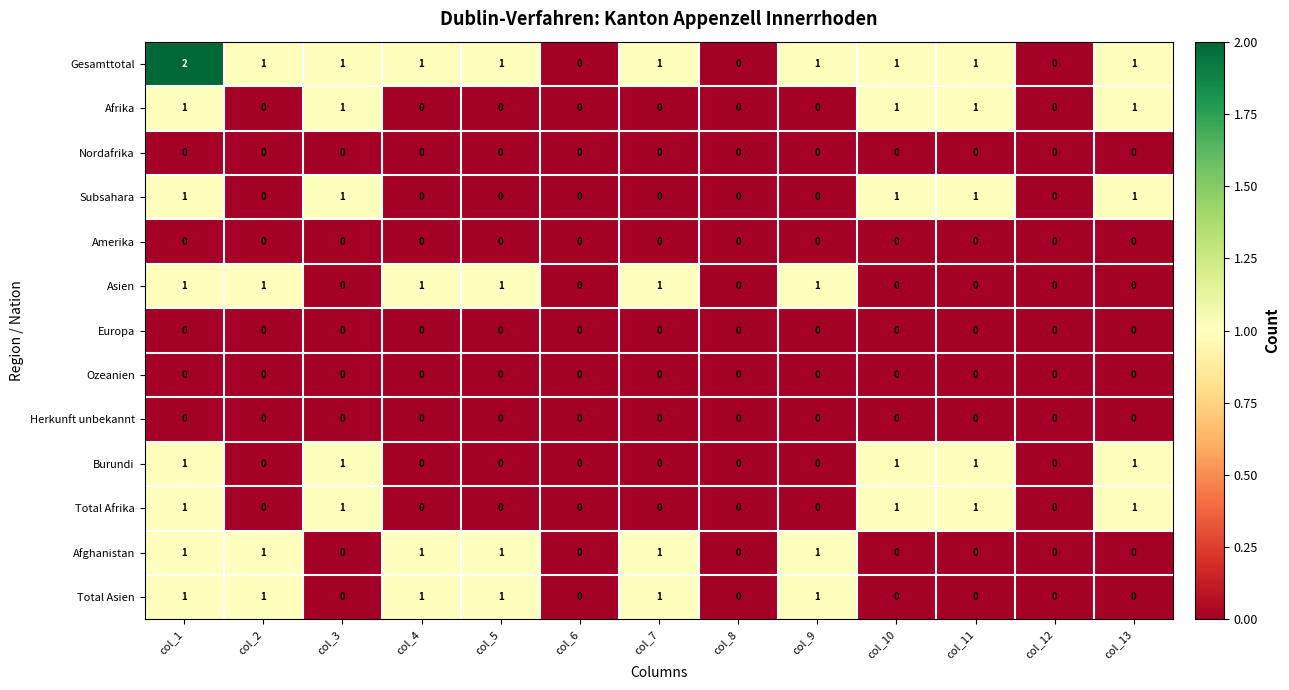

Which series has the widest spread of values?

Gesamttotal